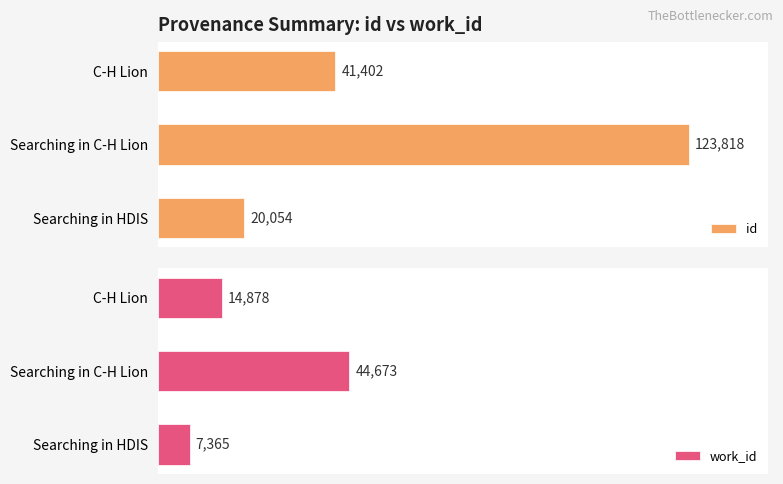

Rank the categories by id value from highest to lowest.

Searching in C-H Lion, C-H Lion, Searching in HDIS